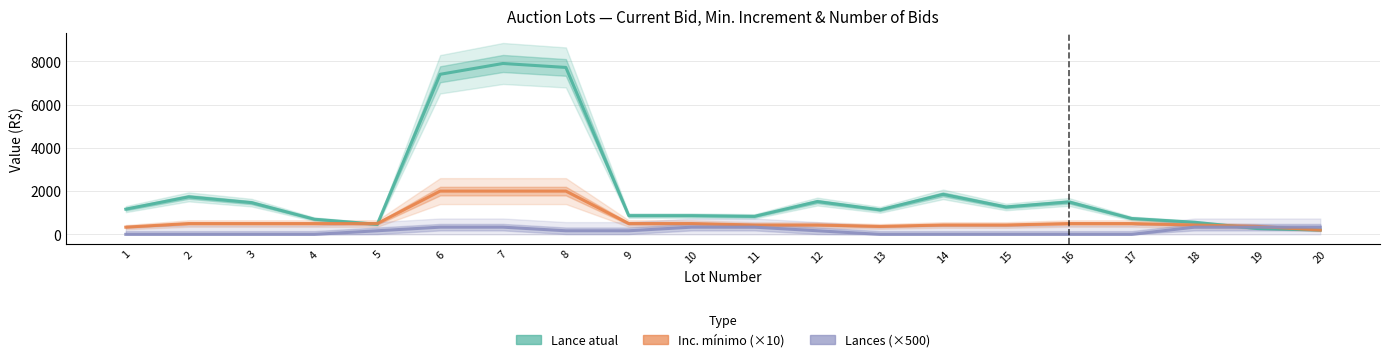

What is the value of the Lance atual point at the 7th from the left?

7900.0